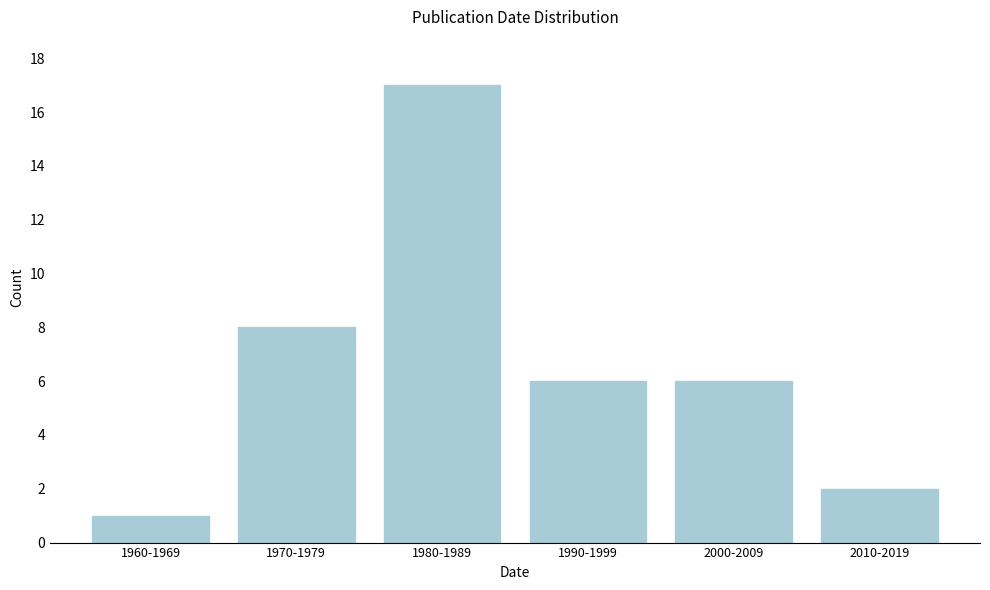

Reading right to left, what are all the values shown in this chart?

2	6	6	17	8	1